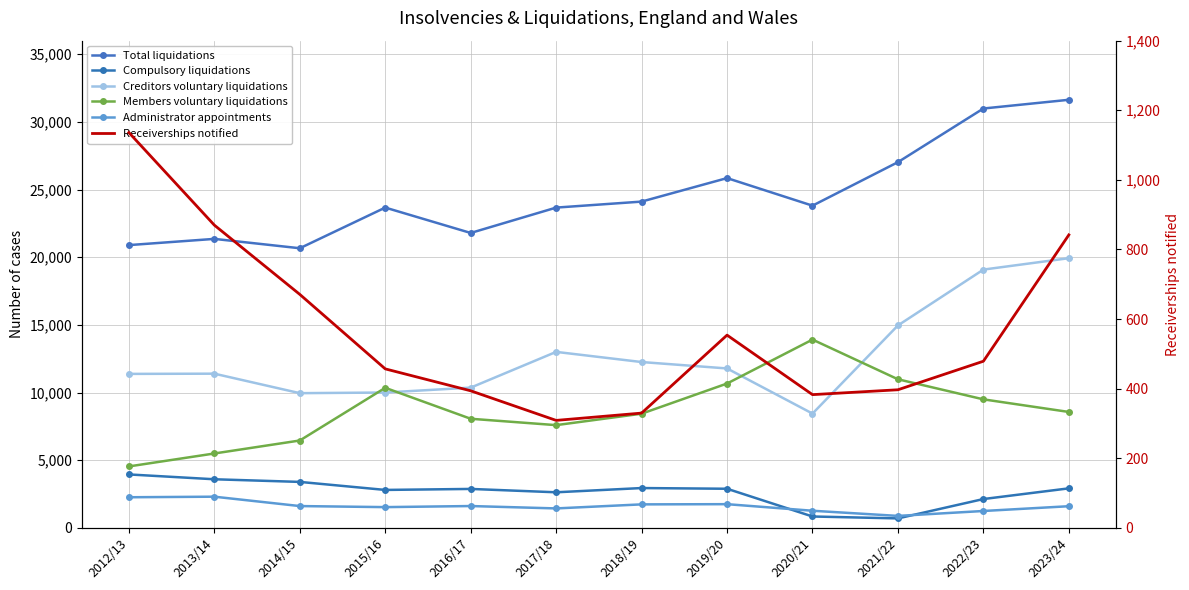

The Total liquidations series shows 11842 at 2020/21. True or false?

False